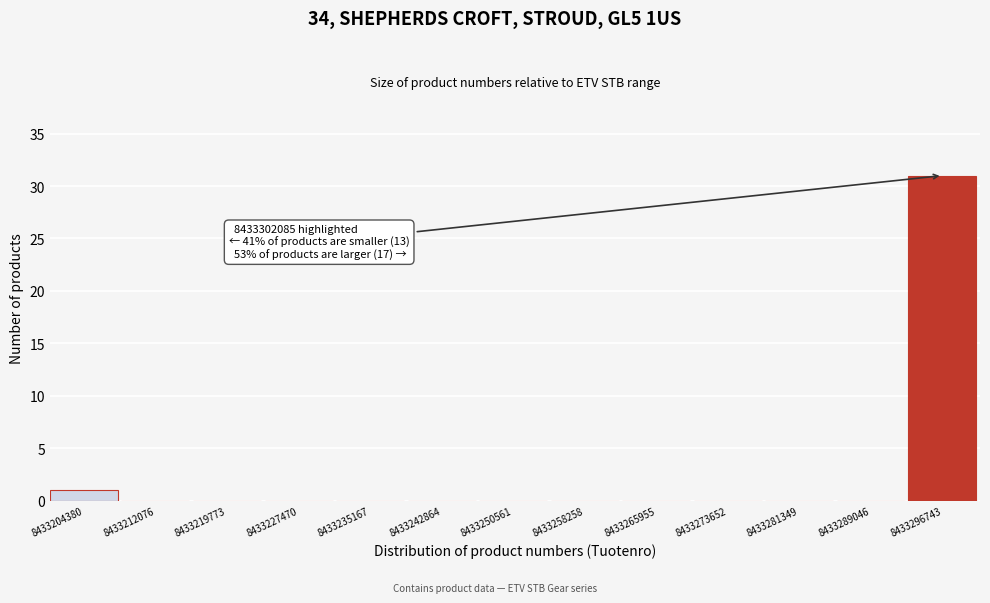

Reading left to right, list all the values displayed in this chart.

8433204380=1	8433212076=0	8433219773=0	8433227470=0	8433235167=0	8433242864=0	8433250561=0	8433258258=0	8433265955=0	8433273652=0	8433281349=0	8433289046=0	8433296743=31